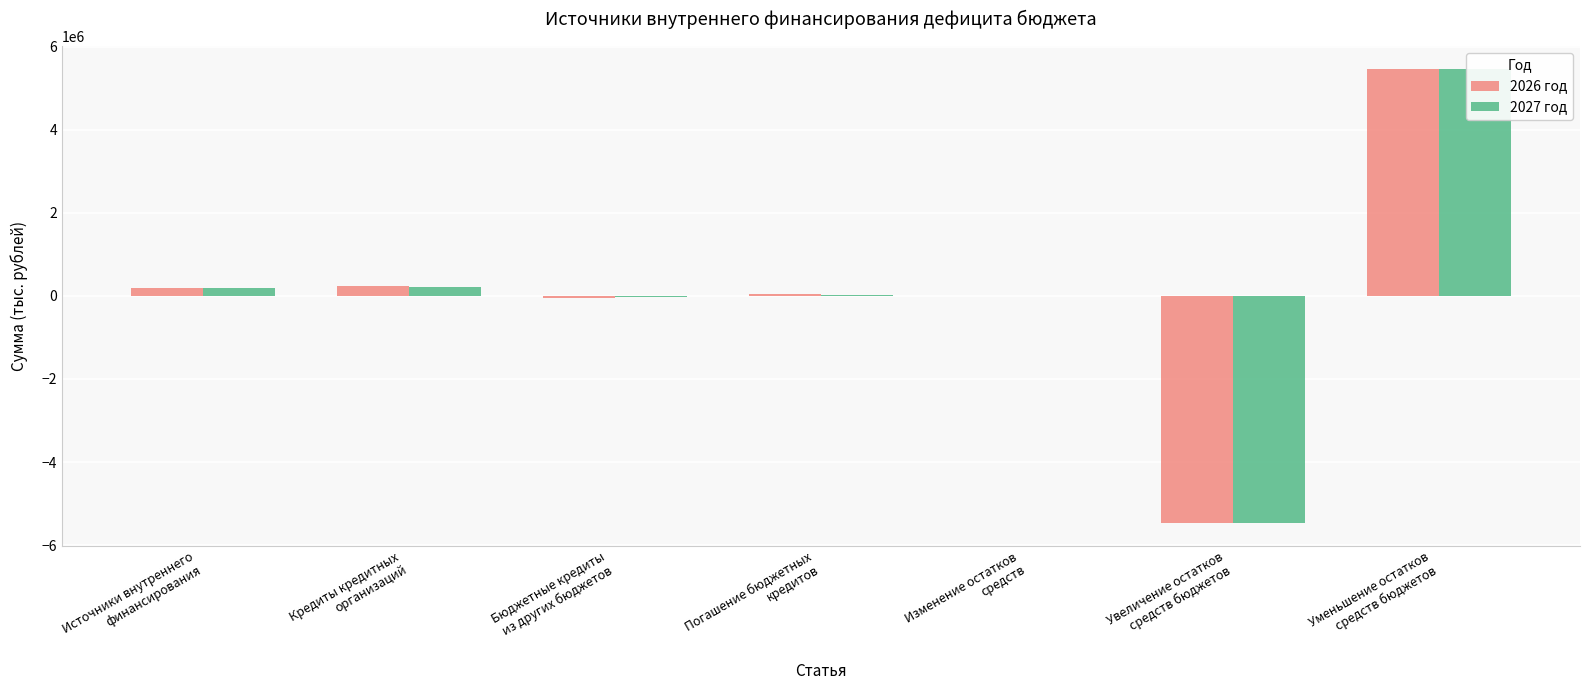

Reading left to right, transcribe all the data shown in this chart.

2026 год: Источники внутреннего
финансирования=193478.2	Кредиты кредитных
организаций=249033.7	Бюджетные кредиты
из других бюджетов=-55555.5	Погашение бюджетных
кредитов=55555.5	Изменение остатков
средств=0.0	Увеличение остатков
средств бюджетов=-5460208.6	Уменьшение остатков
средств бюджетов=5460208.6
2027 год: Источники внутреннего
финансирования=180038.6	Кредиты кредитных
организаций=213372.0	Бюджетные кредиты
из других бюджетов=-33333.4	Погашение бюджетных
кредитов=33333.4	Изменение остатков
средств=0.0	Увеличение остатков
средств бюджетов=-5467479.5	Уменьшение остатков
средств бюджетов=5467479.5